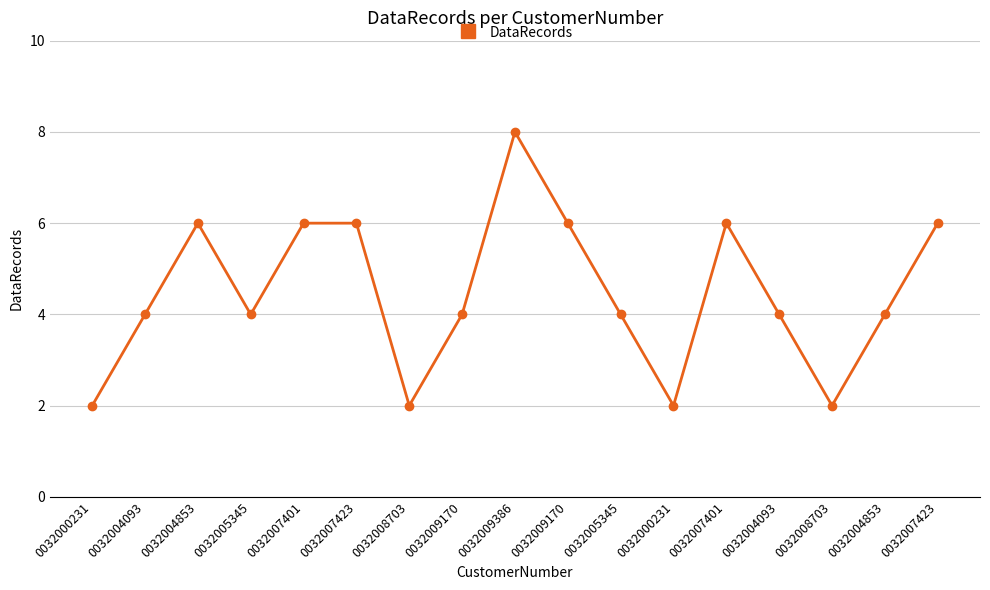

The chart shows a value of 13 at 0032009386. True or false?

False